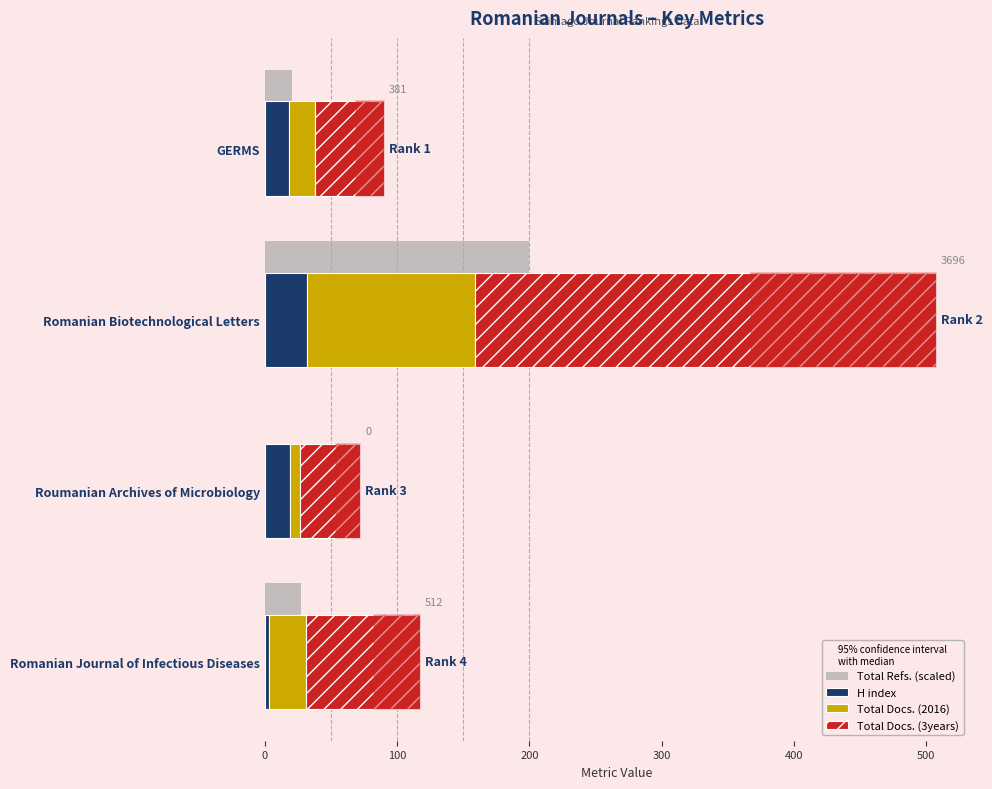

How many bars are there in total?

16